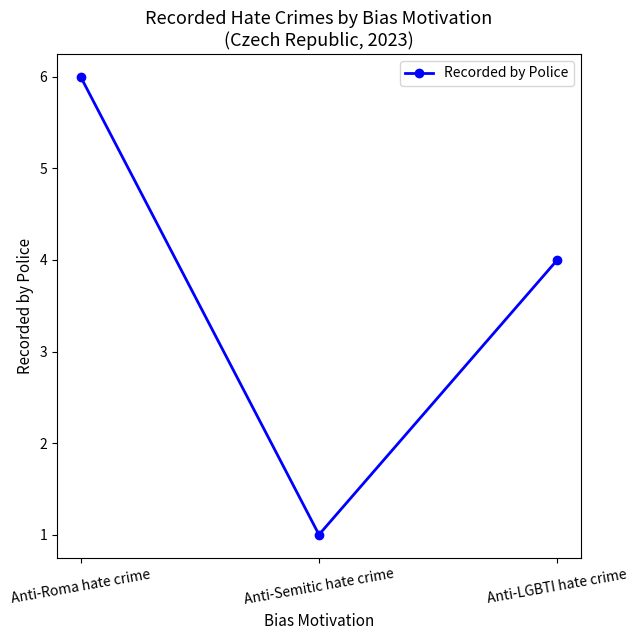

What is the sum of all values?

11